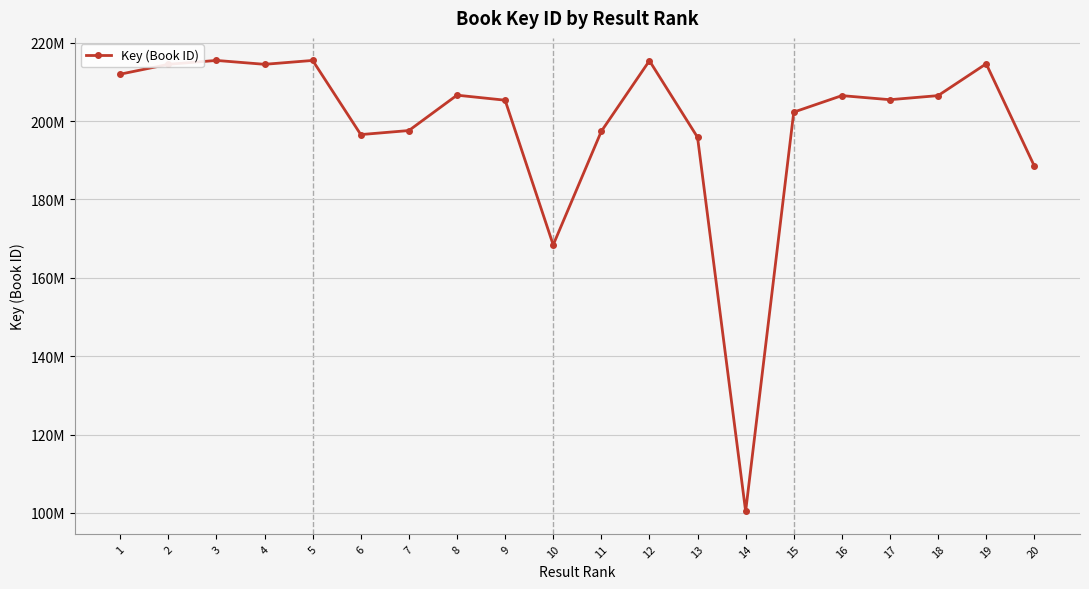

What is the value of the 11th point from the left?

197387175